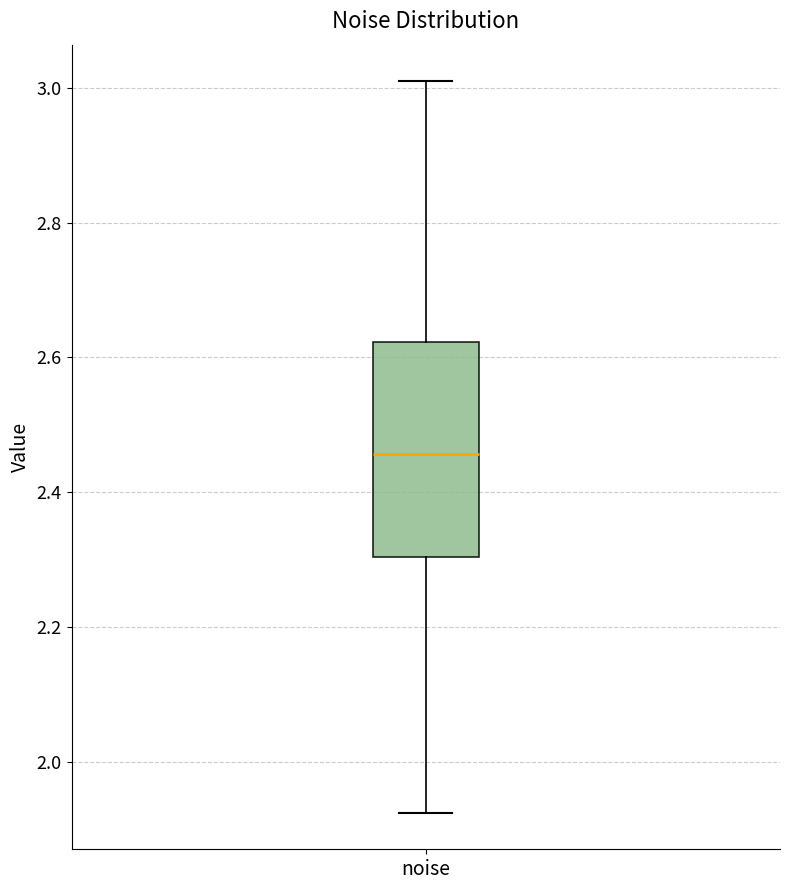

Transcribe this box plot: give where the median line is, the range the box spans, and where the two whiskers end, as read against the y-axis. The values are not printed on the chart, so give them approximately, as read against the axis.

median 2.46, box 2.30 to 2.62, whiskers 1.92 to 3.00